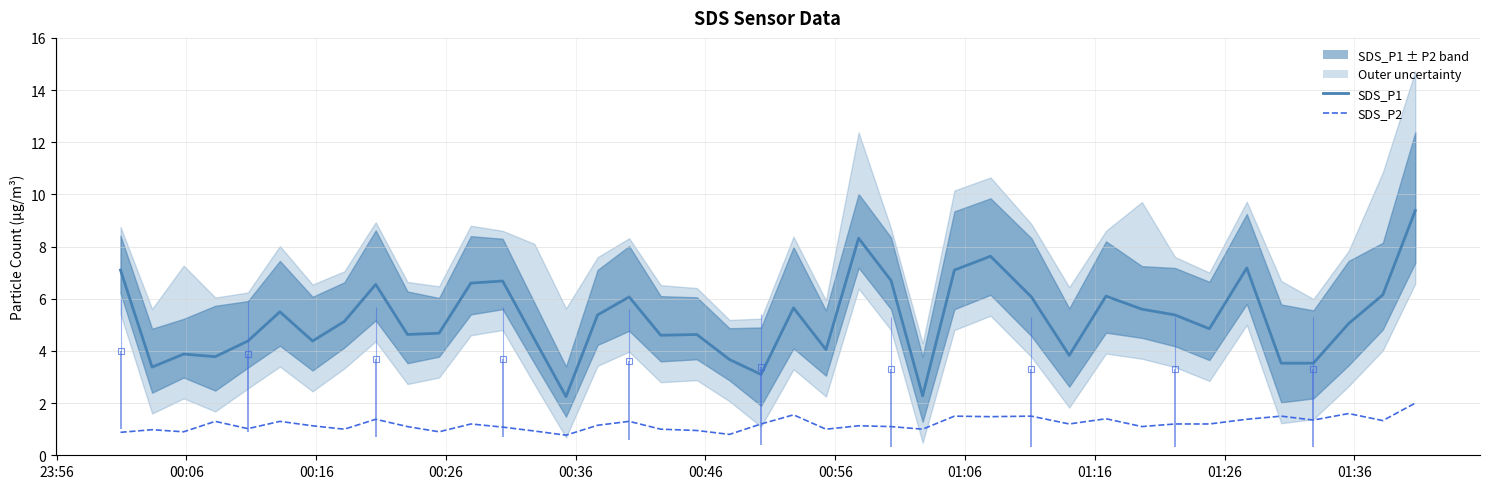

The value of SDS_P2 at 00:56 is 0.6. True or false?

False